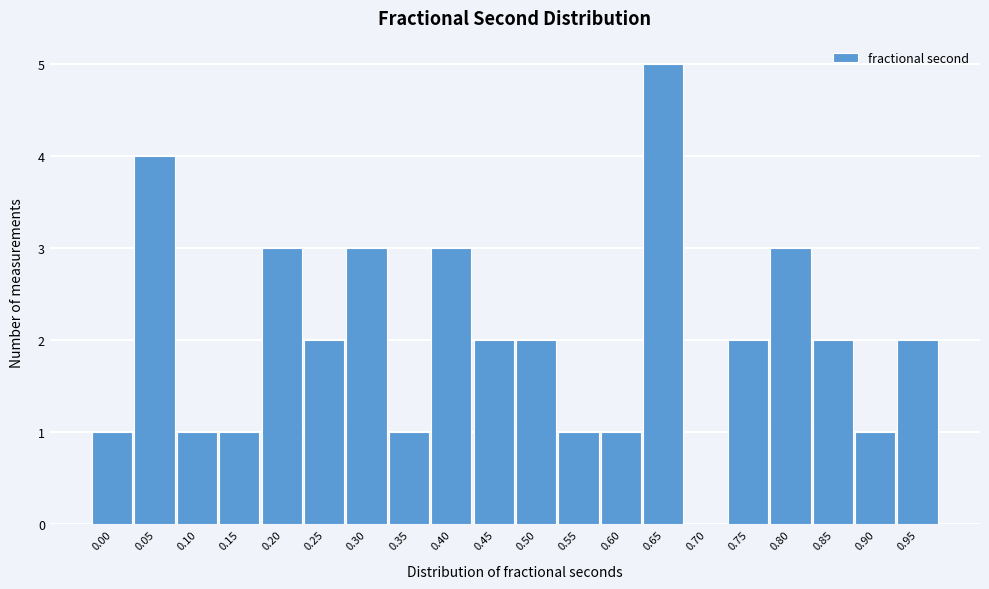

Reading left to right, list all the values displayed in this chart.

0.00=1	0.05=4	0.10=1	0.15=1	0.20=3	0.25=2	0.30=3	0.35=1	0.40=3	0.45=2	0.50=2	0.55=1	0.60=1	0.65=5	0.70=0	0.75=2	0.80=3	0.85=2	0.90=1	0.95=2